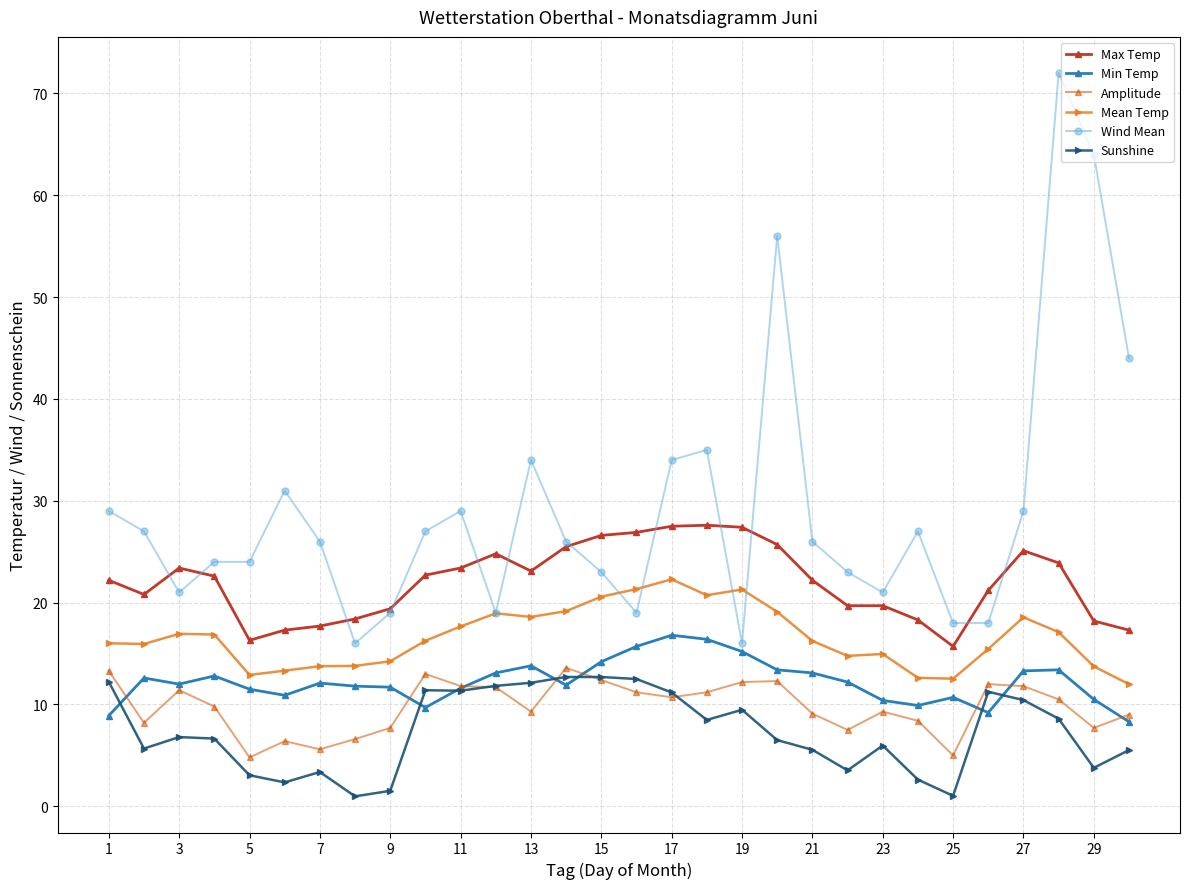

Does the chart display data point markers on the line(s)?

Yes